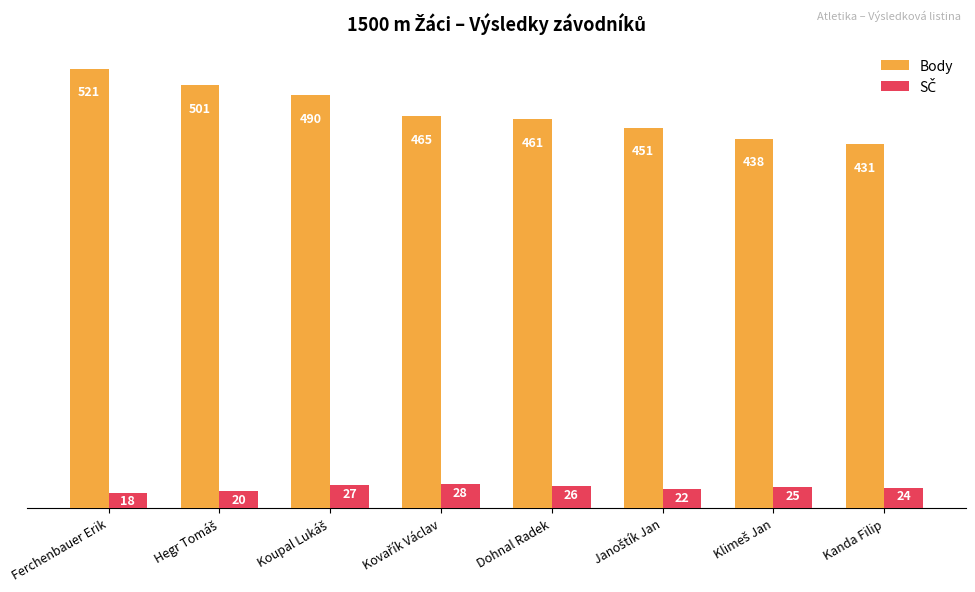

At which category is the sum across all series the highest?

Ferchenbauer Erik